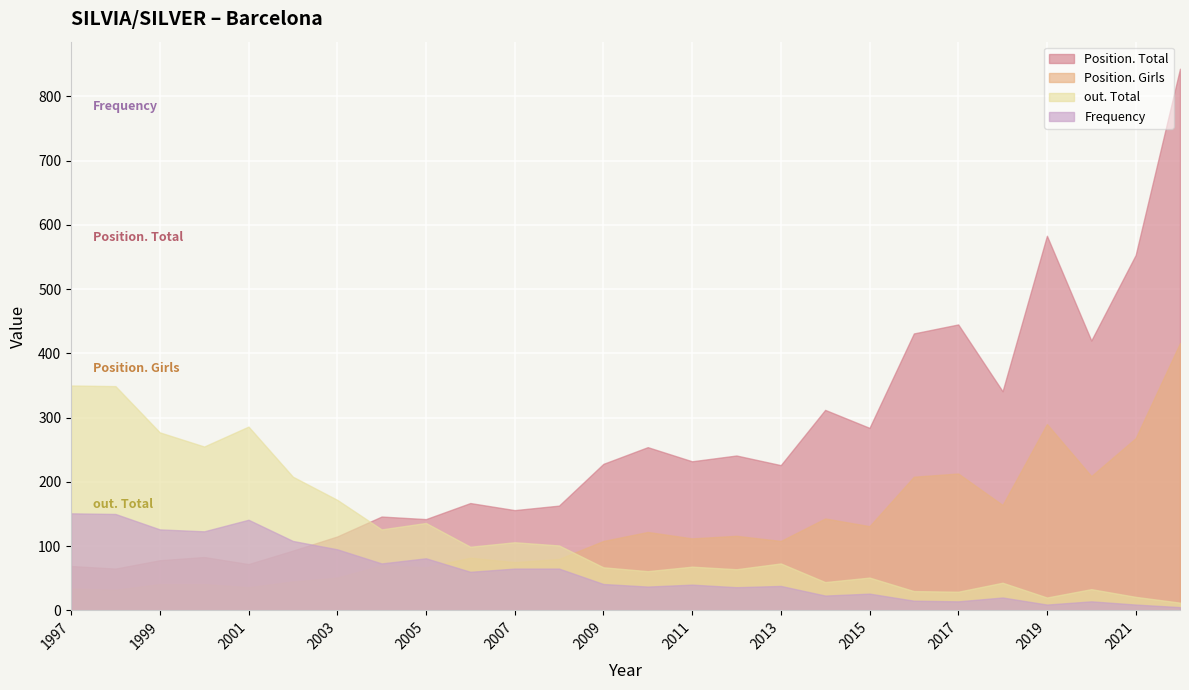

Between 2006 and 2008, which series saw the biggest shift?

Frequency